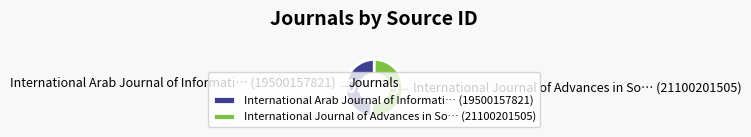

Between International Arab Journal of Informati… (19500157821) and International Journal of Advances in So… (21100201505), which is larger?

International Journal of Advances in So… (21100201505)